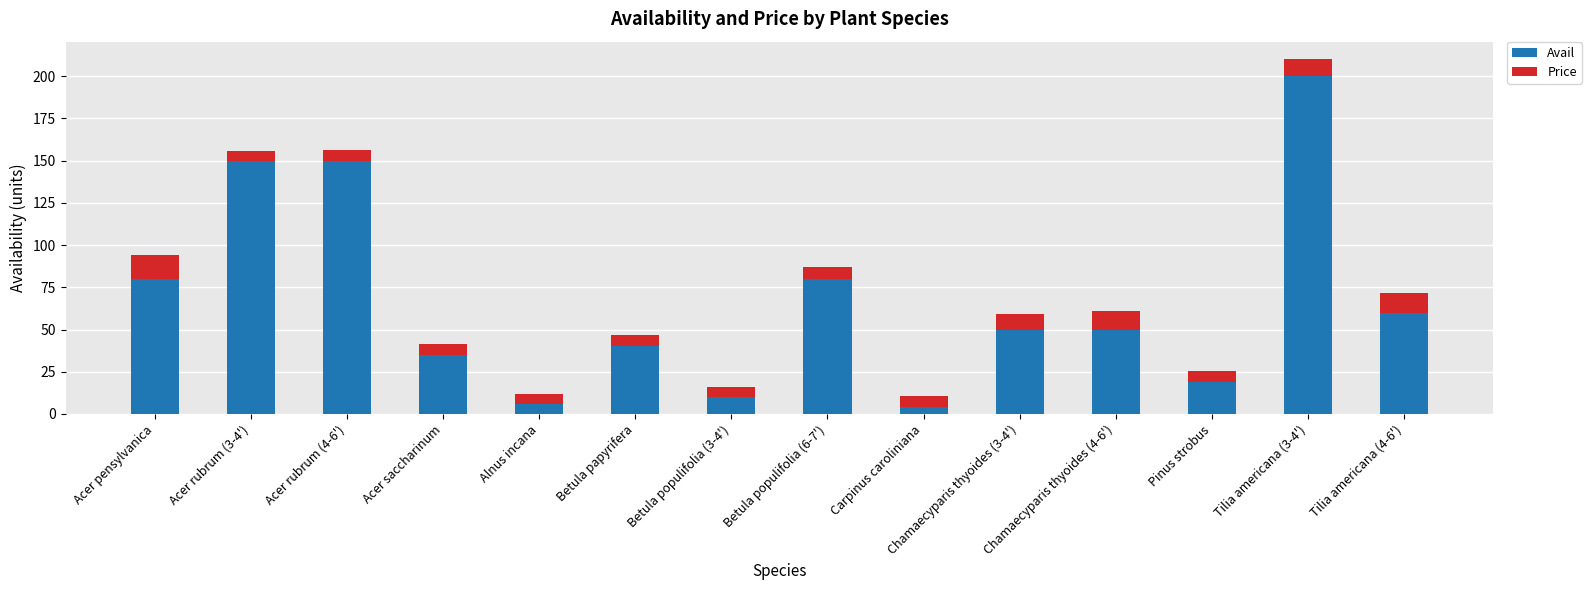

At which category is the sum across all series the highest?

Tilia americana (3-4')